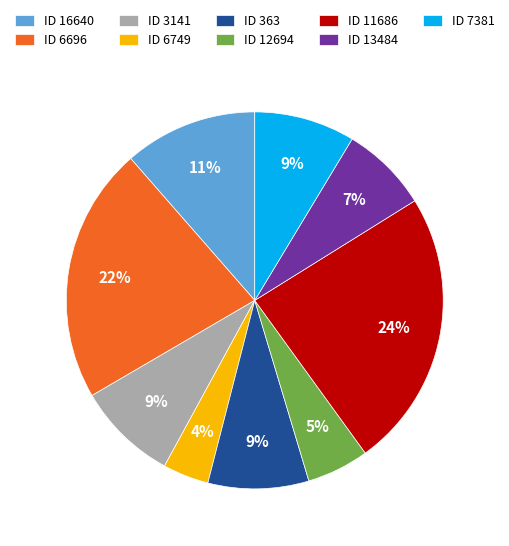

Do ID 16640 and ID 11686 together represent more than half of the pie?

No